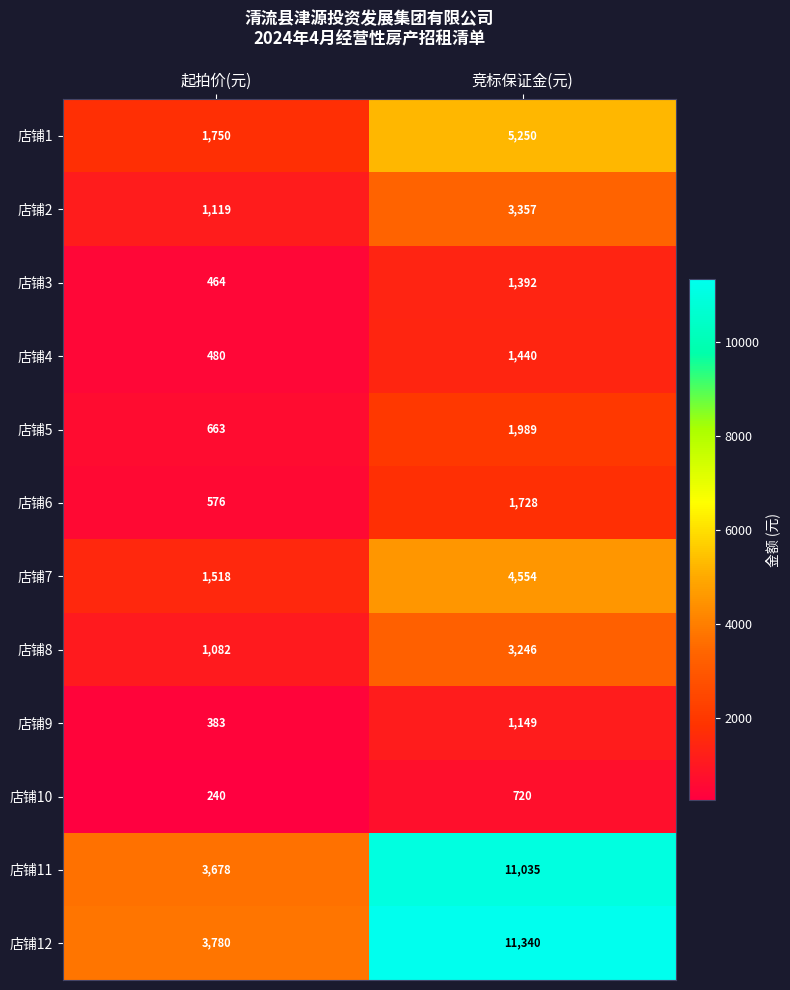

Reading left to right, extract all data points from this chart.

店铺1: 1750	5250
店铺2: 1119	3357
店铺3: 464	1392
店铺4: 480	1440
店铺5: 663	1989
店铺6: 576	1728
店铺7: 1518	4554
店铺8: 1082	3246
店铺9: 383	1149
店铺10: 240	720
店铺11: 3678	11035
店铺12: 3780	11340